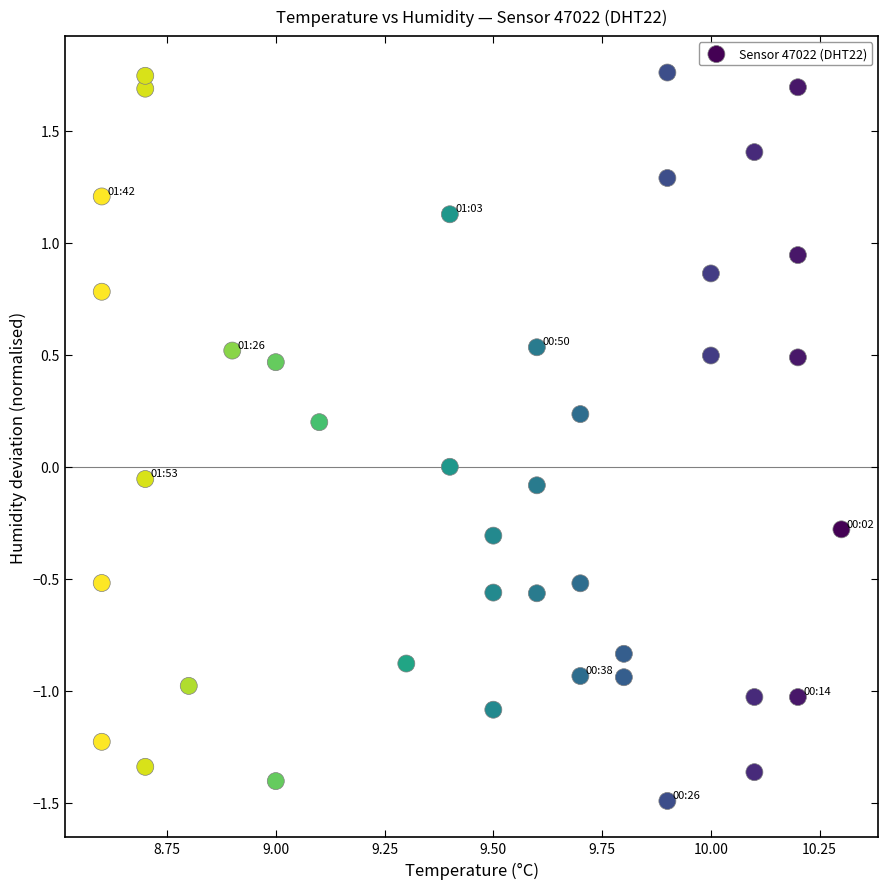

What is the range of Y values (max minus min)?

3.3